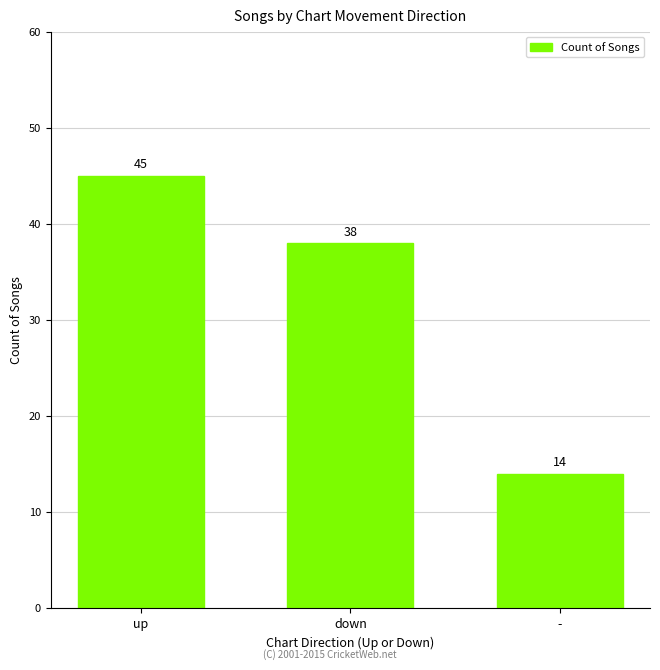

What is the average value?

32